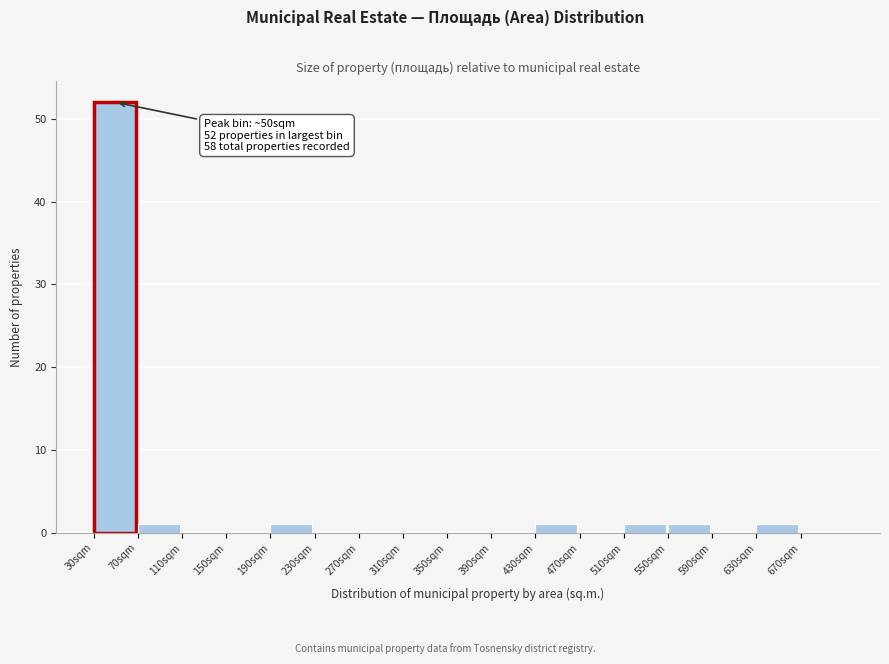

Reading left to right, transcribe all the data shown in this chart.

30sqm=52	70sqm=1	110sqm=0	150sqm=0	190sqm=1	230sqm=0	270sqm=0	310sqm=0	350sqm=0	390sqm=0	430sqm=1	470sqm=0	510sqm=1	550sqm=1	590sqm=0	630sqm=1	670sqm=0